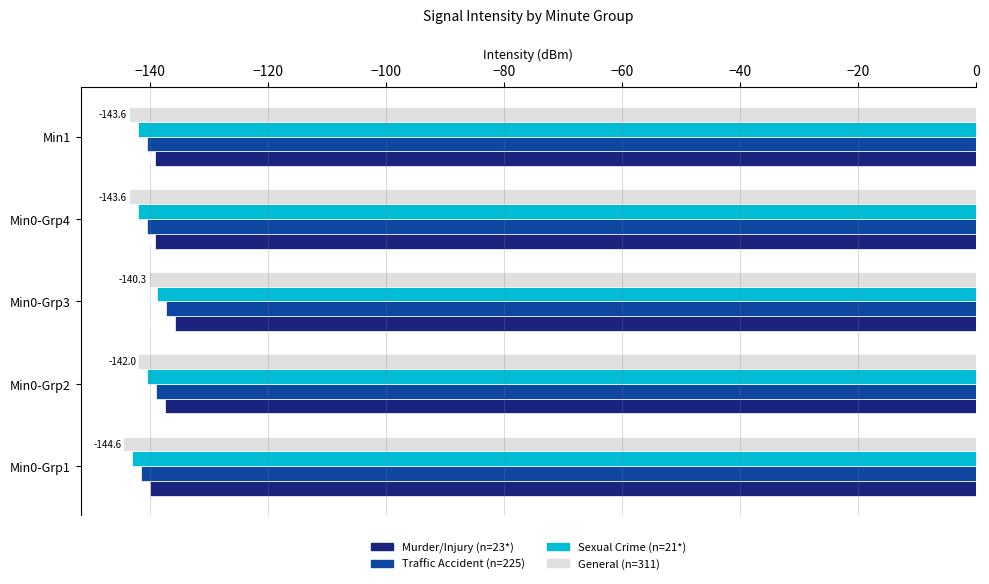

True or false: General (n=311) has a value of -144.6 at Min0-Grp1.

True